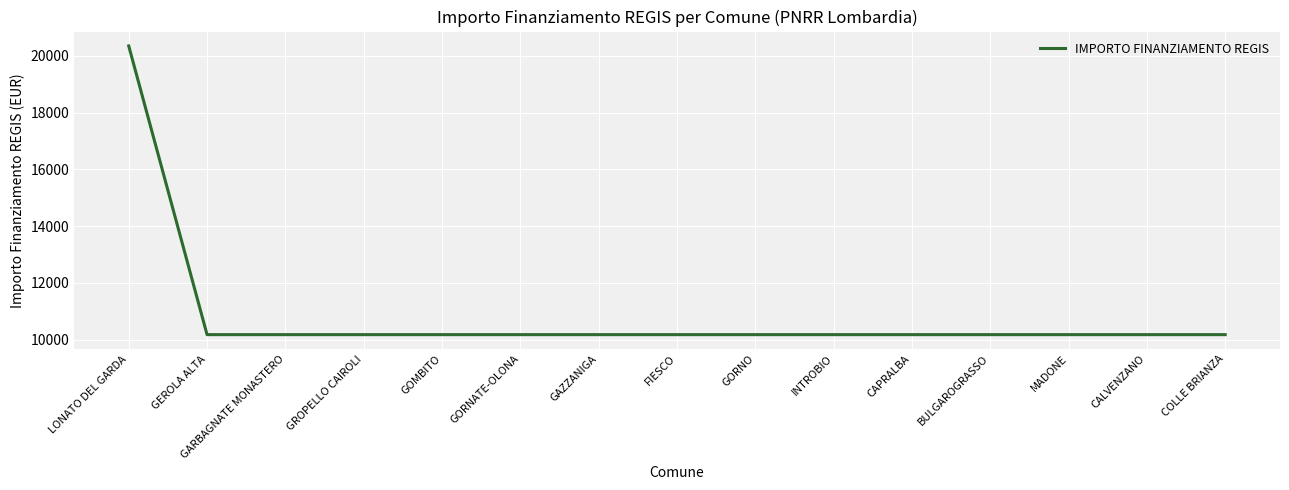

What is the difference between the maximum and minimum values?

10172